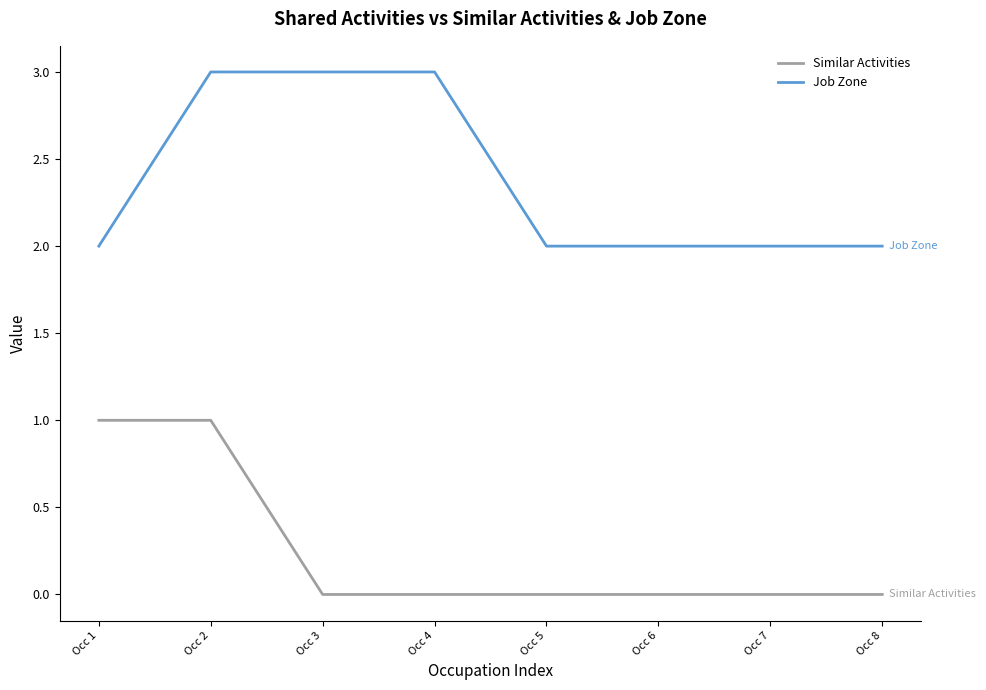

True or false: Similar Activities and Job Zone cross at least once.

False